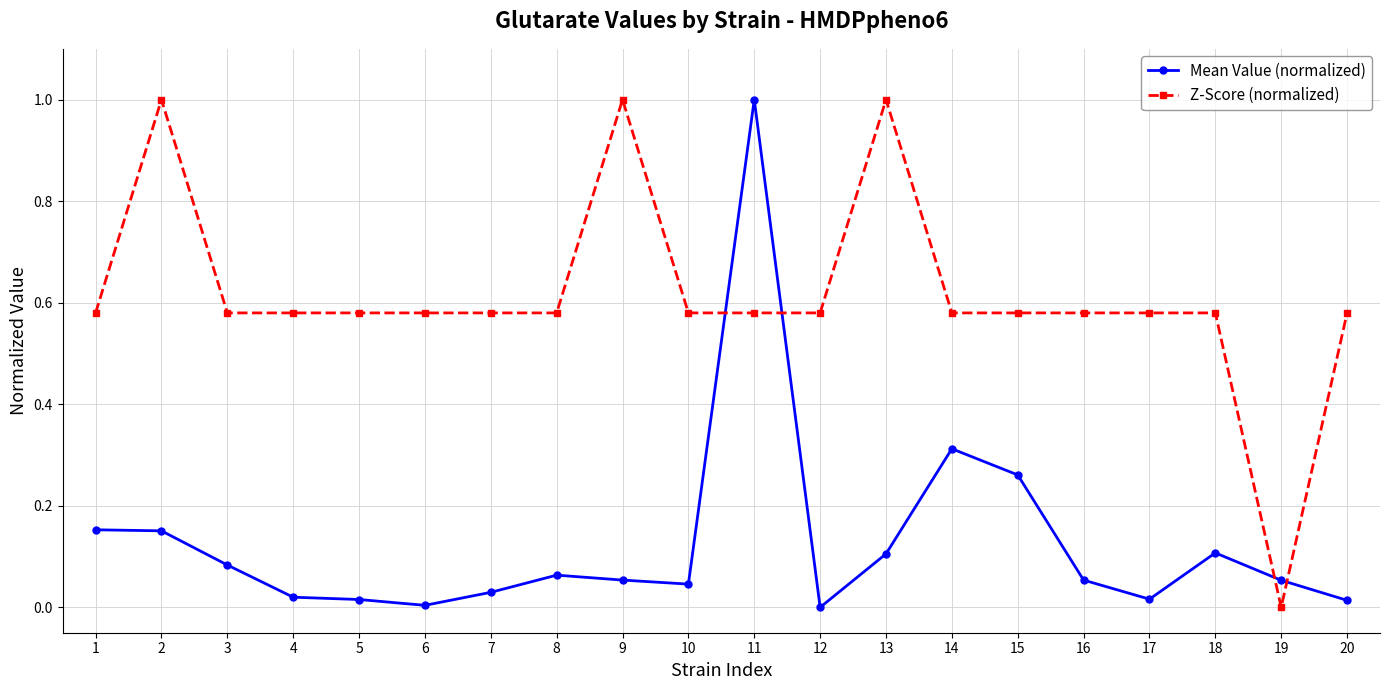

The value of Mean Value (normalized) at 12 is 0.3. True or false?

False